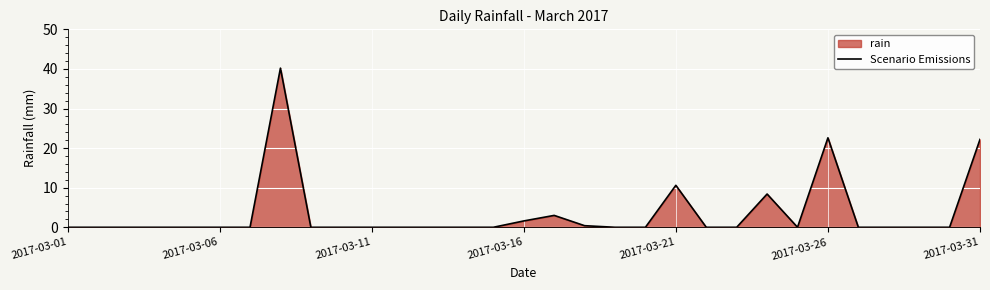

At which category does the data reach its first local peak?

7